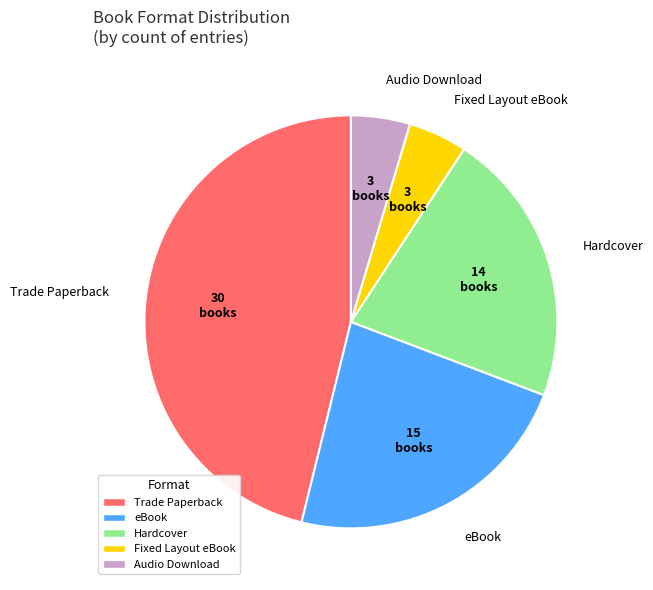

Which has a higher value, eBook or Trade Paperback?

Trade Paperback